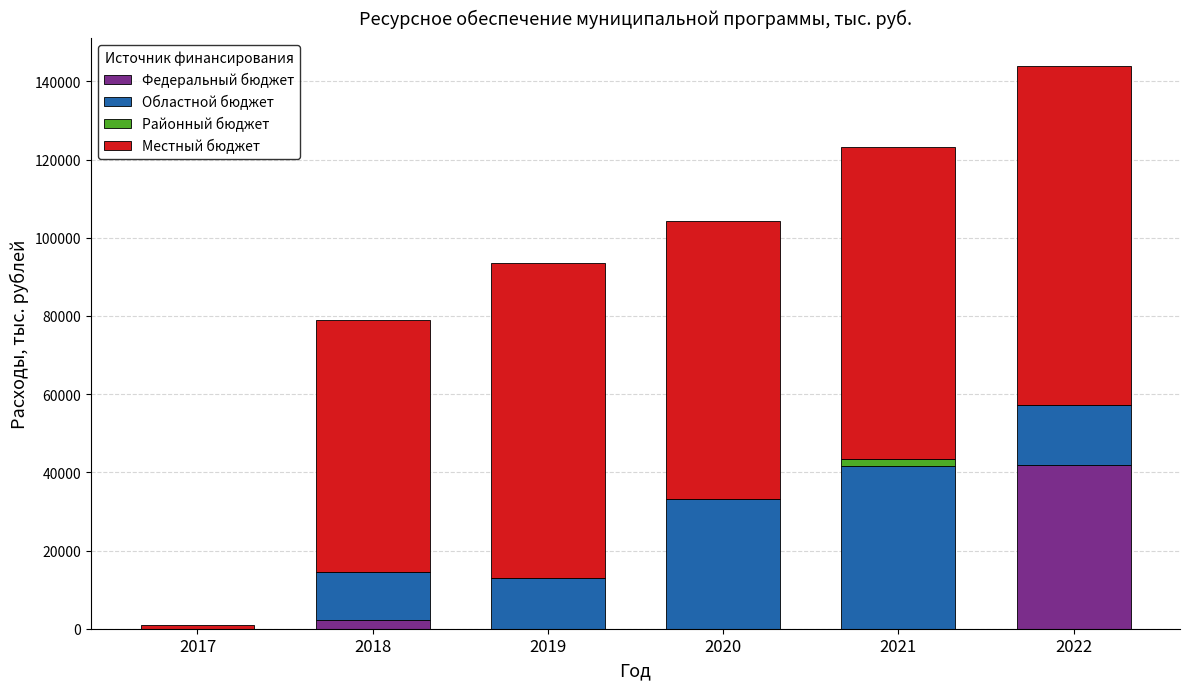

Reading right to left, list the values for the Федеральный бюджет series.

2022=41927.1	2021=0.0	2020=0.0	2019=0.0	2018=2326.0	2017=0.0